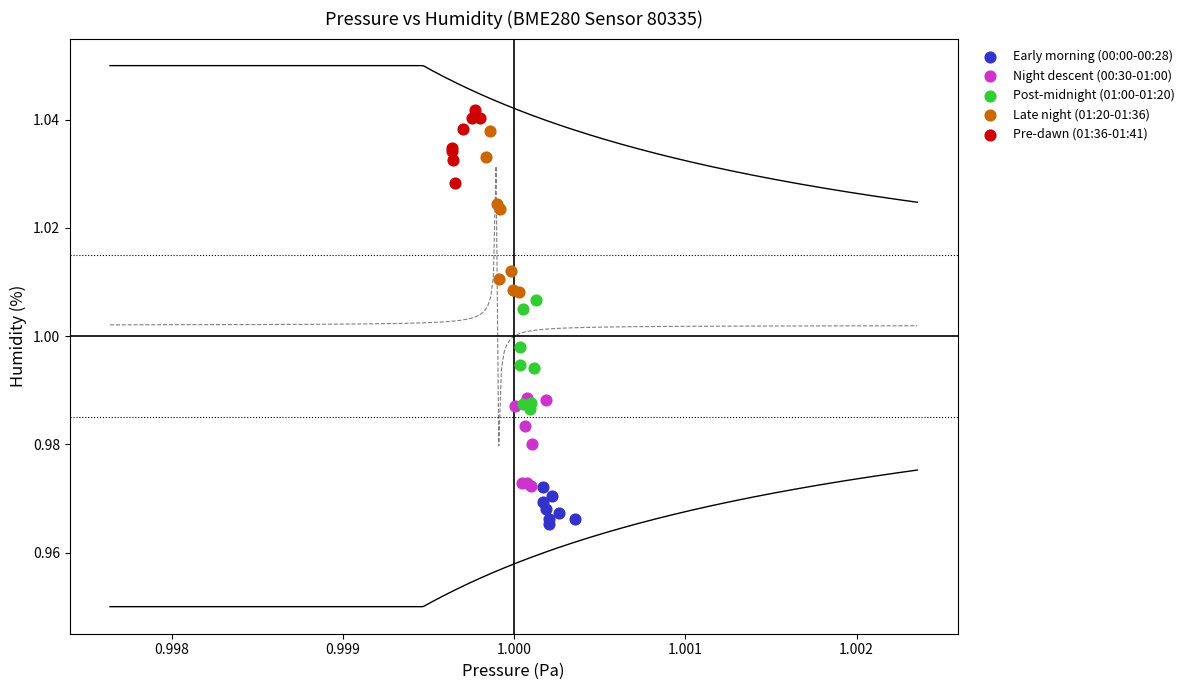

Which series contains the lowest Y value?

Early morning (00:00-00:28)